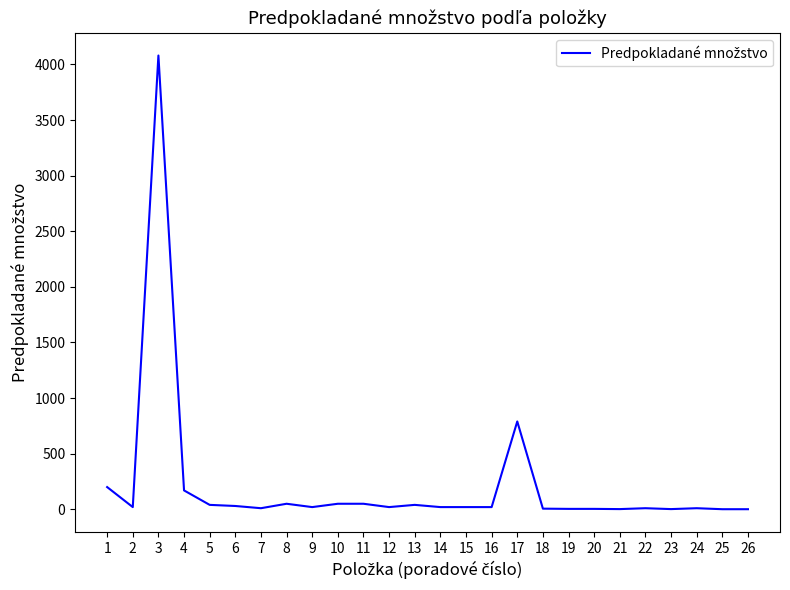

What is the maximum value shown in the chart?

4080